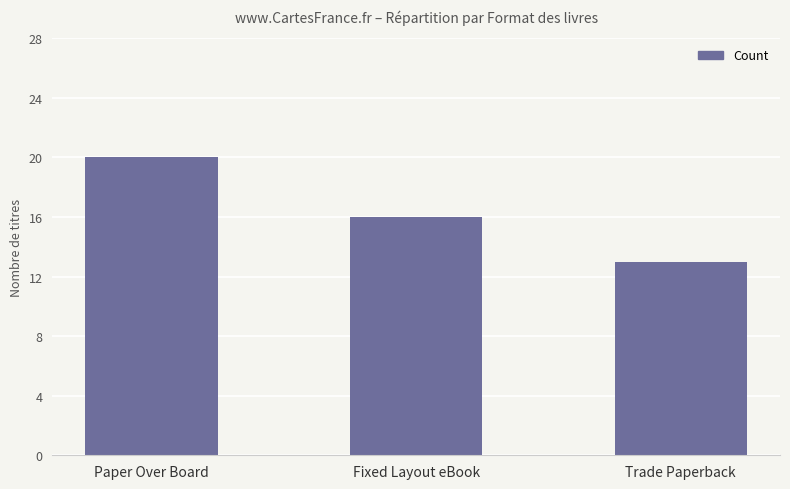

Is it true that the value at Trade Paperback is 13?

True